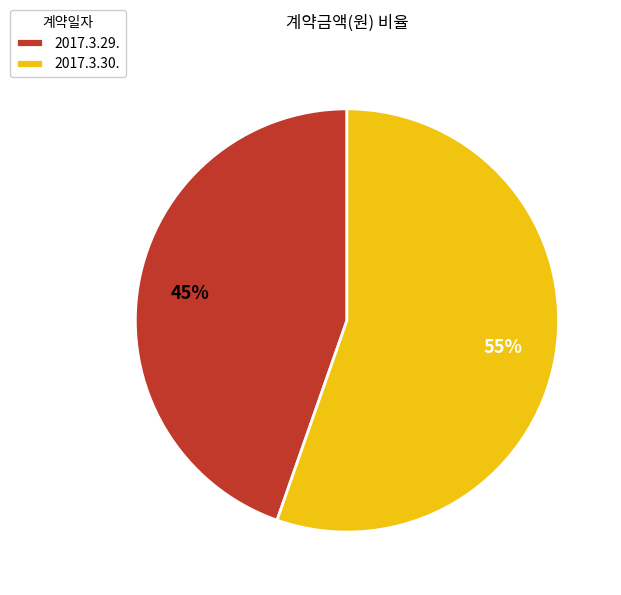

To the nearest percent, what is the combined percentage of 2017.3.29. and 2017.3.30.?

100%